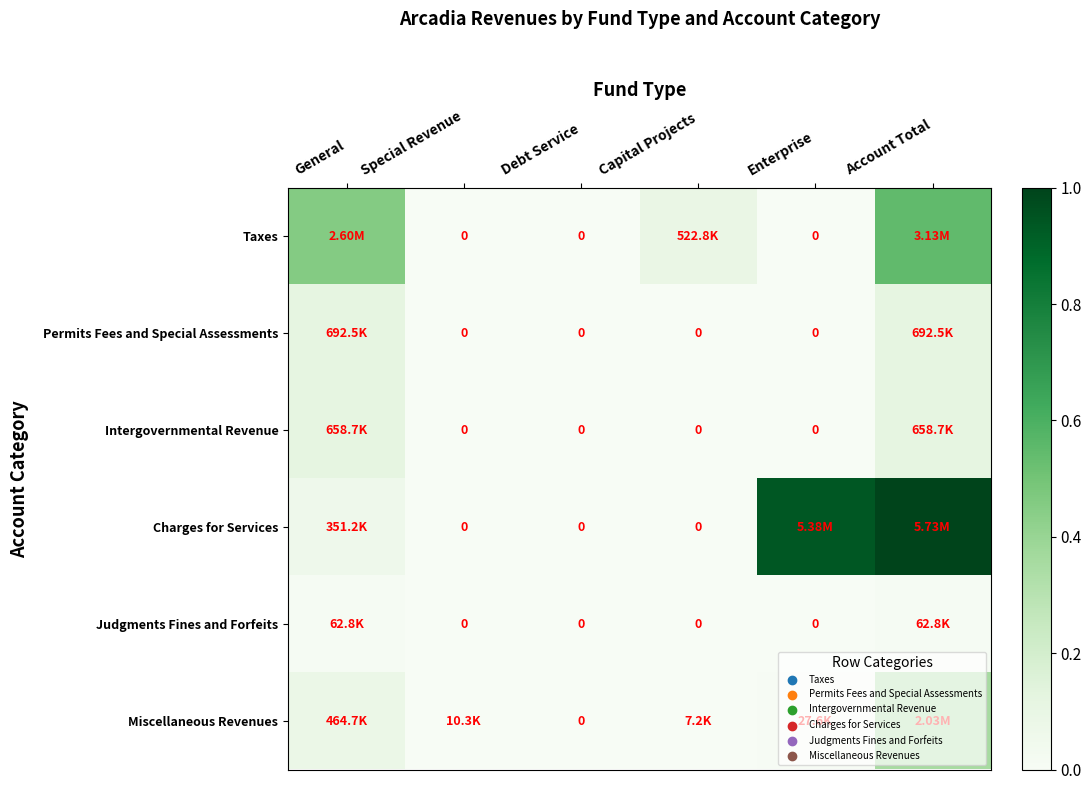

Rank the series at Capital Projects from lowest to highest value.

Permits Fees and Special Assessments, Intergovernmental Revenue, Charges for Services, Judgments Fines and Forfeits, Miscellaneous Revenues, Taxes